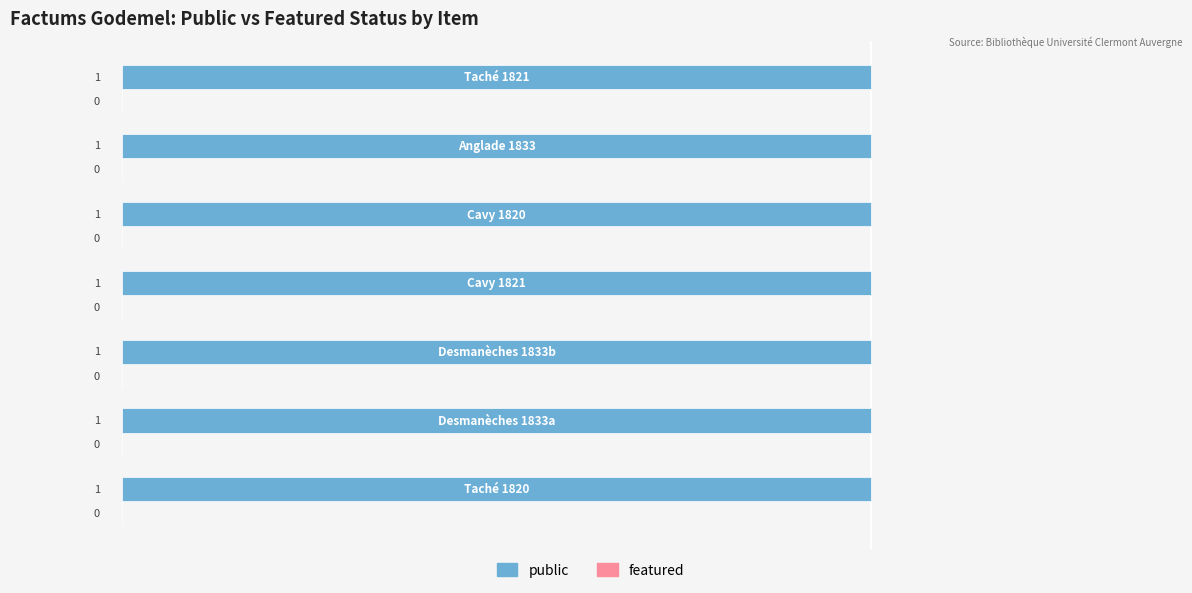

Which series has the largest range (max minus min)?

public